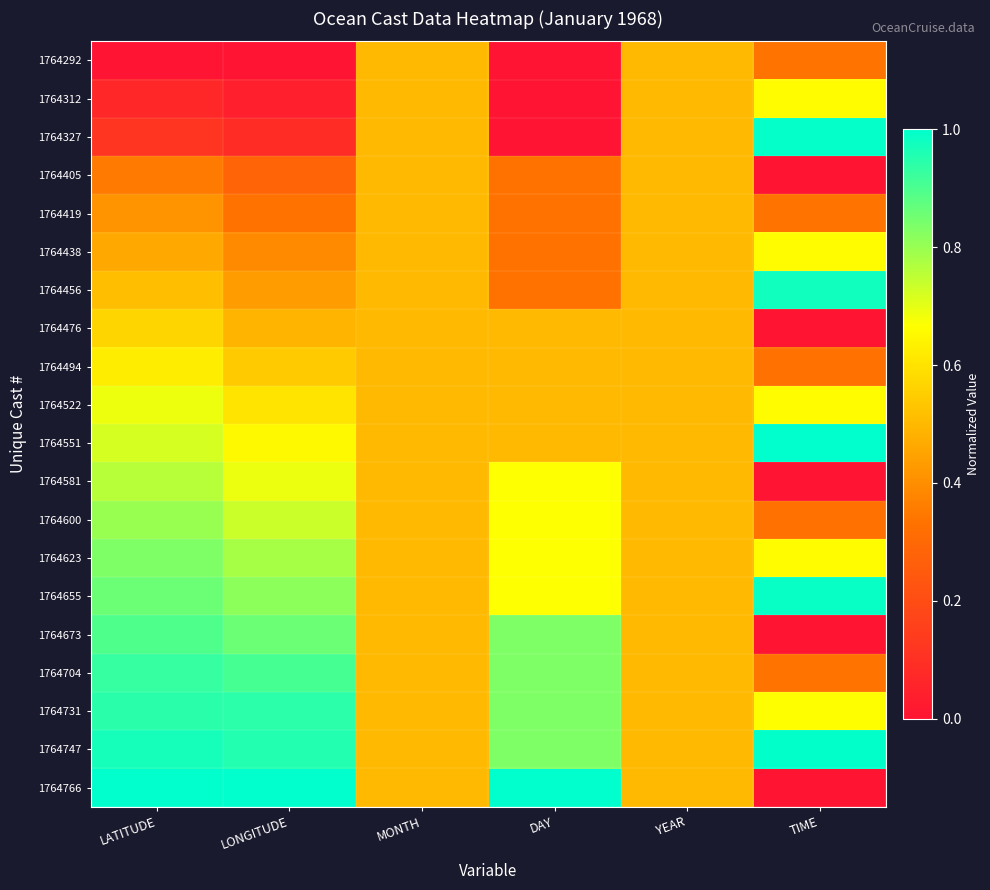

Reading left to right, what are all the values shown in this chart?

1764292: LATITUDE=0.0	LONGITUDE=0.0	MONTH=0.5	DAY=0.0	YEAR=0.5	TIME=0.3
1764312: LATITUDE=0.1	LONGITUDE=0.0	MONTH=0.5	DAY=0.0	YEAR=0.5	TIME=0.7
1764327: LATITUDE=0.1	LONGITUDE=0.1	MONTH=0.5	DAY=0.0	YEAR=0.5	TIME=1.0
1764405: LATITUDE=0.4	LONGITUDE=0.3	MONTH=0.5	DAY=0.3	YEAR=0.5	TIME=0.0
1764419: LATITUDE=0.4	LONGITUDE=0.3	MONTH=0.5	DAY=0.3	YEAR=0.5	TIME=0.3
1764438: LATITUDE=0.5	LONGITUDE=0.4	MONTH=0.5	DAY=0.3	YEAR=0.5	TIME=0.7
1764456: LATITUDE=0.5	LONGITUDE=0.4	MONTH=0.5	DAY=0.3	YEAR=0.5	TIME=1.0
1764476: LATITUDE=0.6	LONGITUDE=0.5	MONTH=0.5	DAY=0.5	YEAR=0.5	TIME=0.0
1764494: LATITUDE=0.6	LONGITUDE=0.5	MONTH=0.5	DAY=0.5	YEAR=0.5	TIME=0.3
1764522: LATITUDE=0.7	LONGITUDE=0.6	MONTH=0.5	DAY=0.5	YEAR=0.5	TIME=0.7
1764551: LATITUDE=0.7	LONGITUDE=0.7	MONTH=0.5	DAY=0.5	YEAR=0.5	TIME=1.0
1764581: LATITUDE=0.8	LONGITUDE=0.7	MONTH=0.5	DAY=0.7	YEAR=0.5	TIME=0.0
1764600: LATITUDE=0.8	LONGITUDE=0.7	MONTH=0.5	DAY=0.7	YEAR=0.5	TIME=0.3
1764623: LATITUDE=0.8	LONGITUDE=0.8	MONTH=0.5	DAY=0.7	YEAR=0.5	TIME=0.7
1764655: LATITUDE=0.9	LONGITUDE=0.8	MONTH=0.5	DAY=0.7	YEAR=0.5	TIME=1.0
1764673: LATITUDE=0.9	LONGITUDE=0.9	MONTH=0.5	DAY=0.8	YEAR=0.5	TIME=0.0
1764704: LATITUDE=0.9	LONGITUDE=0.9	MONTH=0.5	DAY=0.8	YEAR=0.5	TIME=0.3
1764731: LATITUDE=0.9	LONGITUDE=0.9	MONTH=0.5	DAY=0.8	YEAR=0.5	TIME=0.7
1764747: LATITUDE=1.0	LONGITUDE=1.0	MONTH=0.5	DAY=0.8	YEAR=0.5	TIME=1.0
1764766: LATITUDE=1.0	LONGITUDE=1.0	MONTH=0.5	DAY=1.0	YEAR=0.5	TIME=0.0